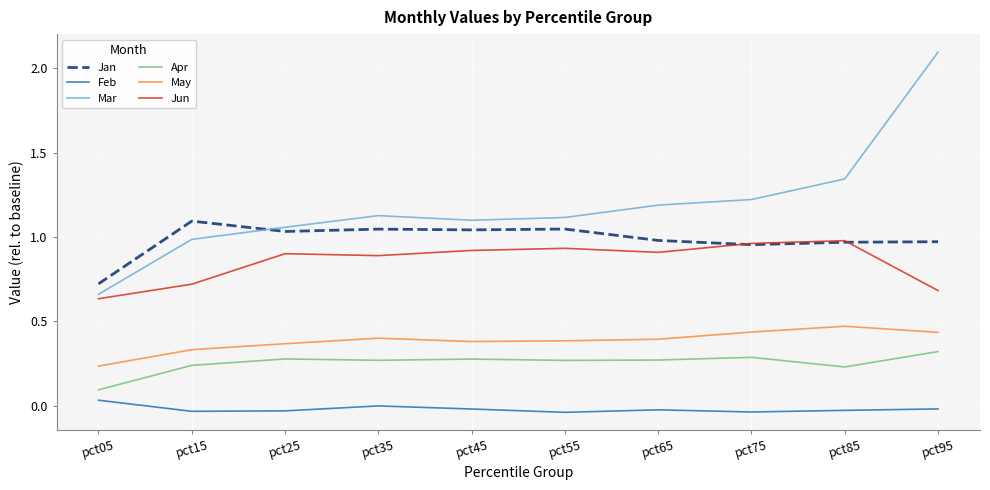

True or false: Jun and May intersect in this chart.

False